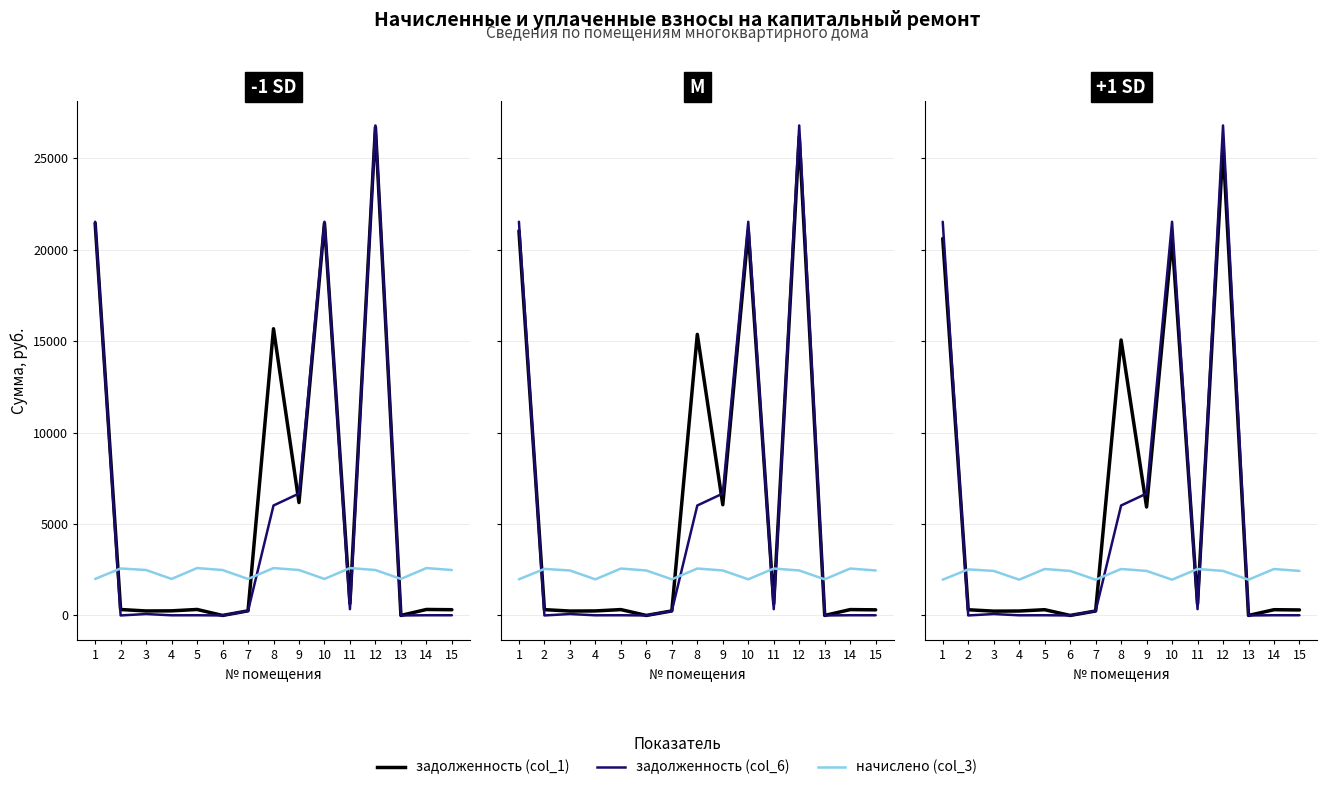

How many series are shown in this chart?

3